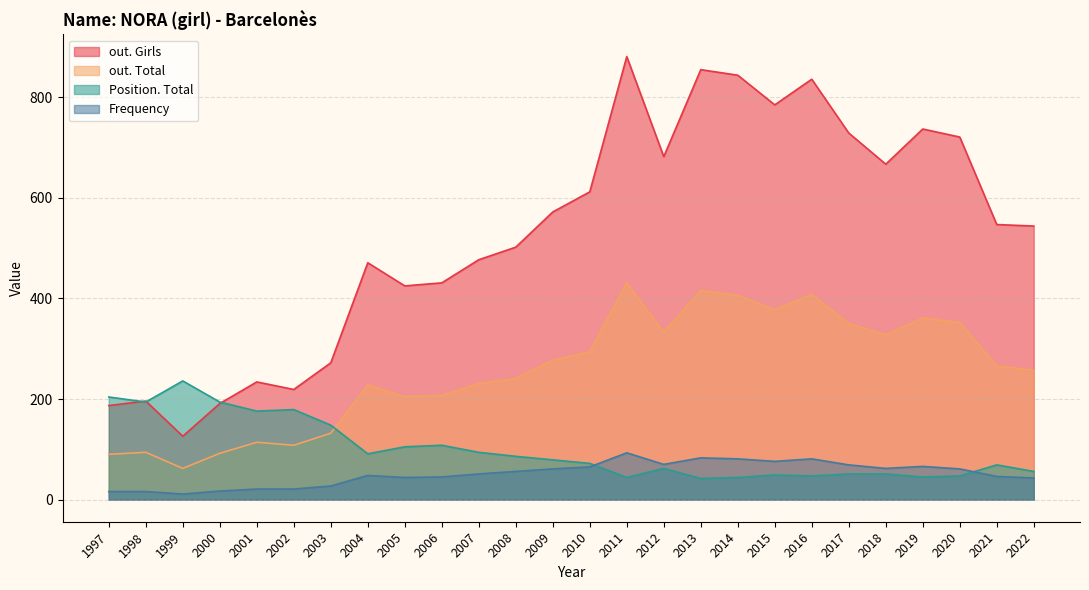

Is the value of Position. Total at 2005 greater than the value of Frequency at 2021?

Yes